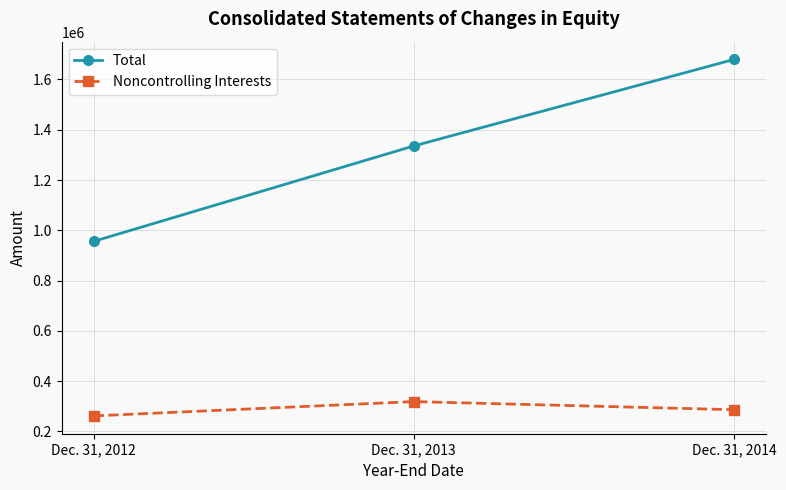

What is the difference between the Noncontrolling Interests values at Dec. 31, 2014 and Dec. 31, 2012?

24551